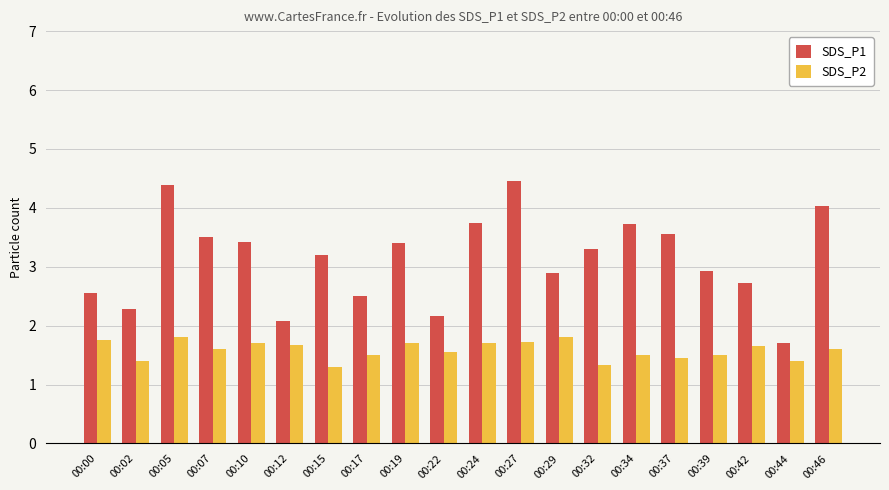

Are the bars horizontal?

No